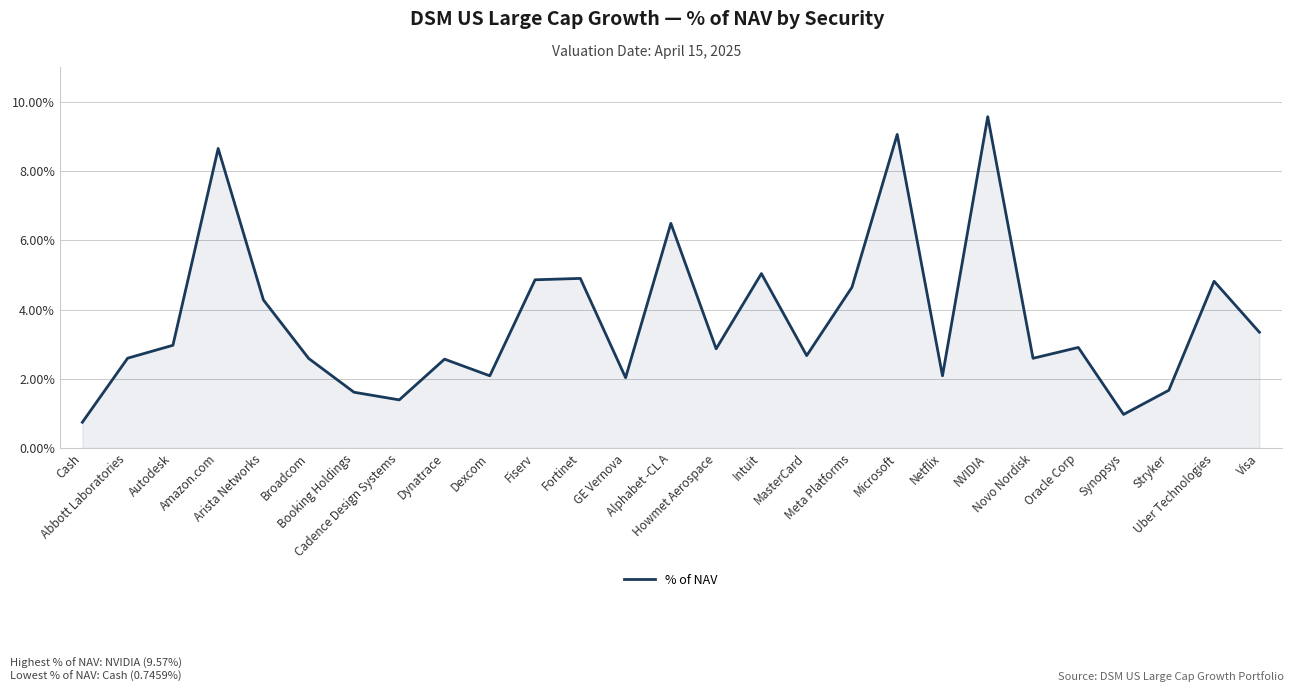

Does the chart have visible grid lines?

Yes